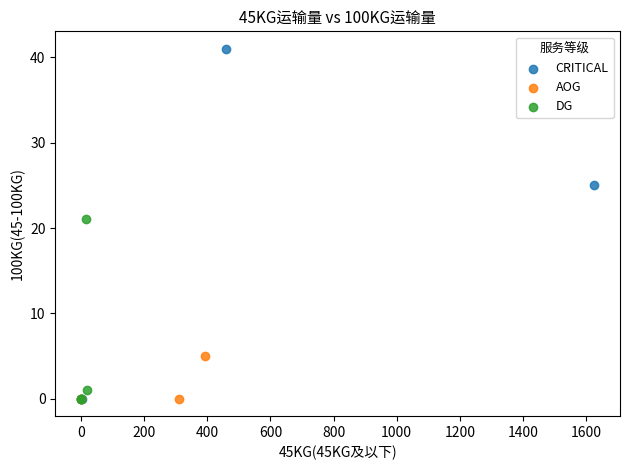

Which series has the widest spread of Y values?

CRITICAL